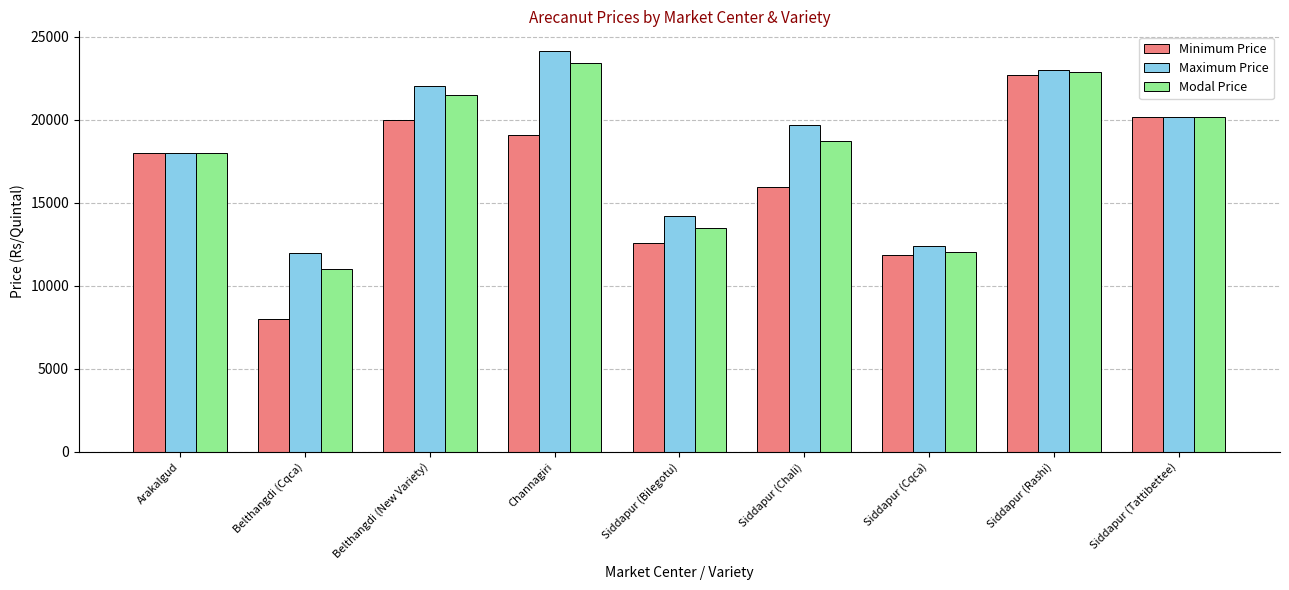

At Channagiri, list the series in order from largest to smallest.

Maximum Price, Modal Price, Minimum Price